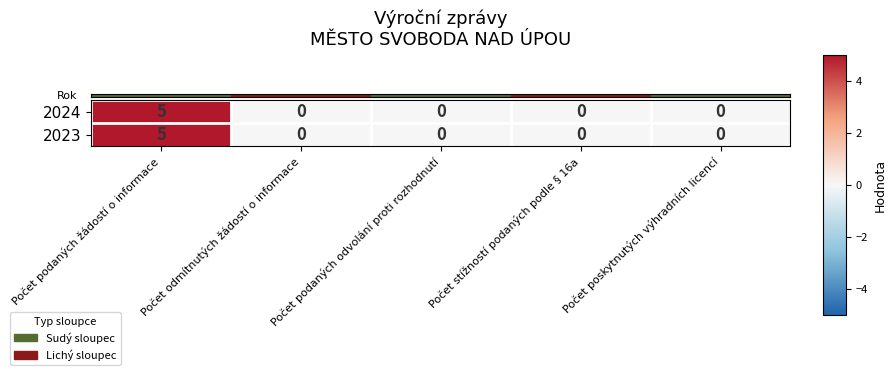

How many 2023 values are between 0 and 1?

4